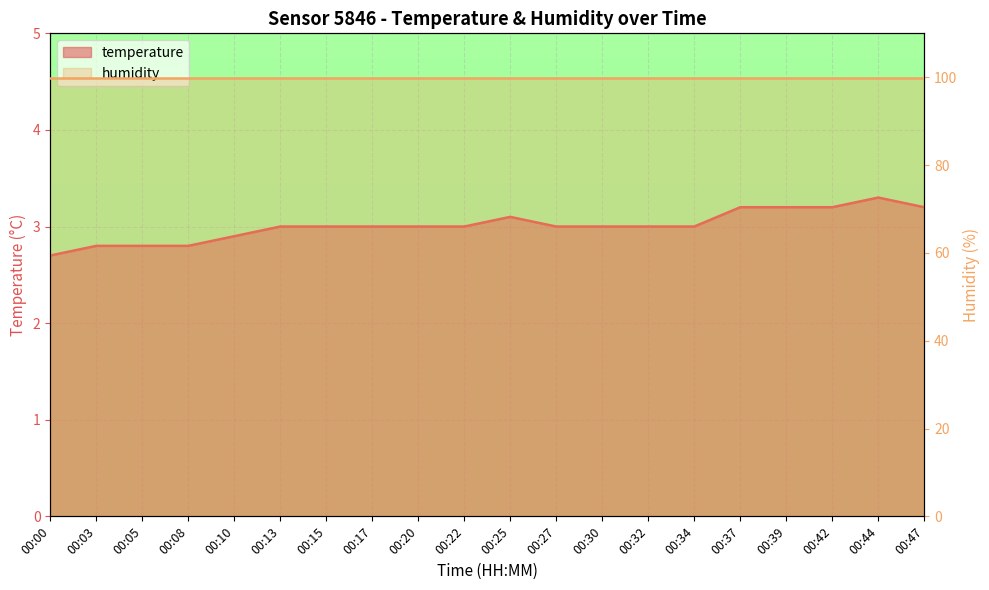

Rank the categories by value from highest to lowest.

00:44, 00:37, 00:39, 00:42, 00:47, 00:25, 00:13, 00:15, 00:17, 00:20, 00:22, 00:27, 00:30, 00:32, 00:34, 00:10, 00:03, 00:05, 00:08, 00:00